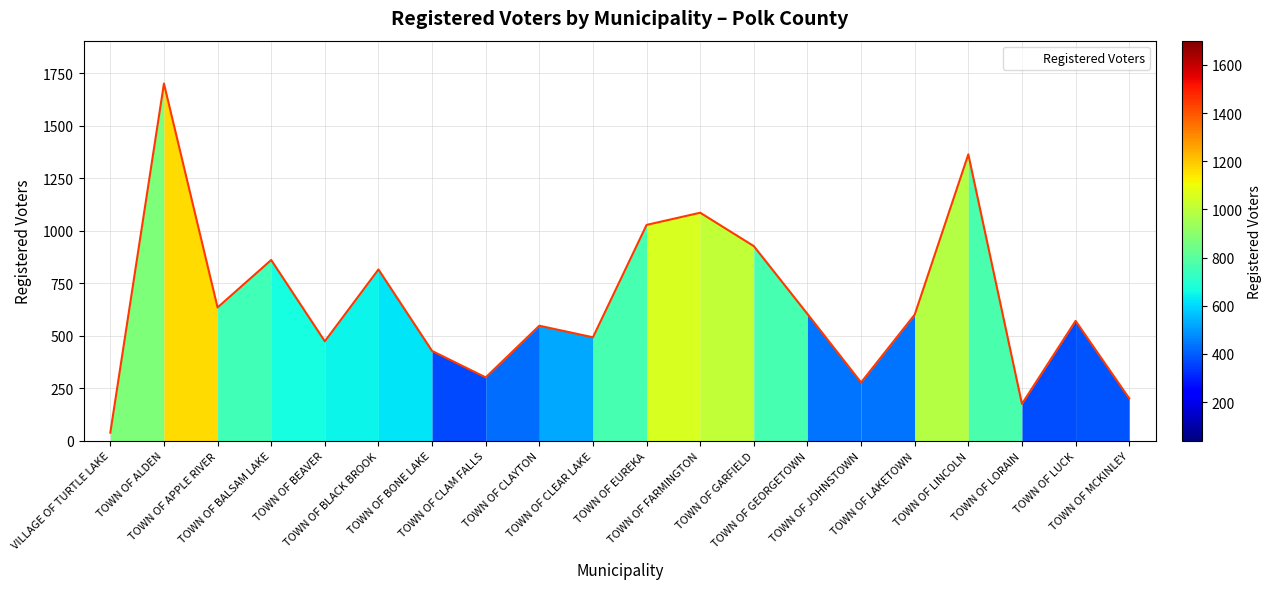

What is the minimum value shown in the chart?

39